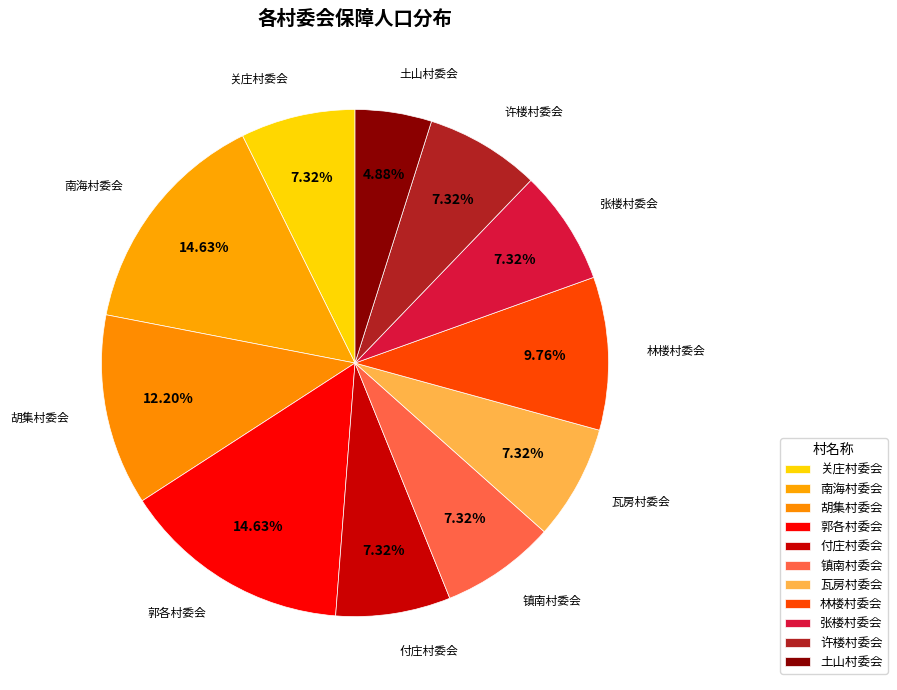

To the nearest percent, what percentage of the pie is 林楼村委会?

10%